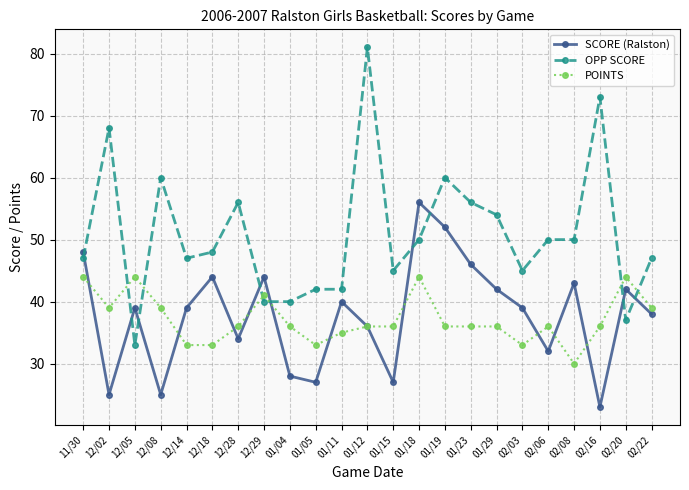

What are all the series names shown in the legend?

SCORE (Ralston), OPP SCORE, POINTS